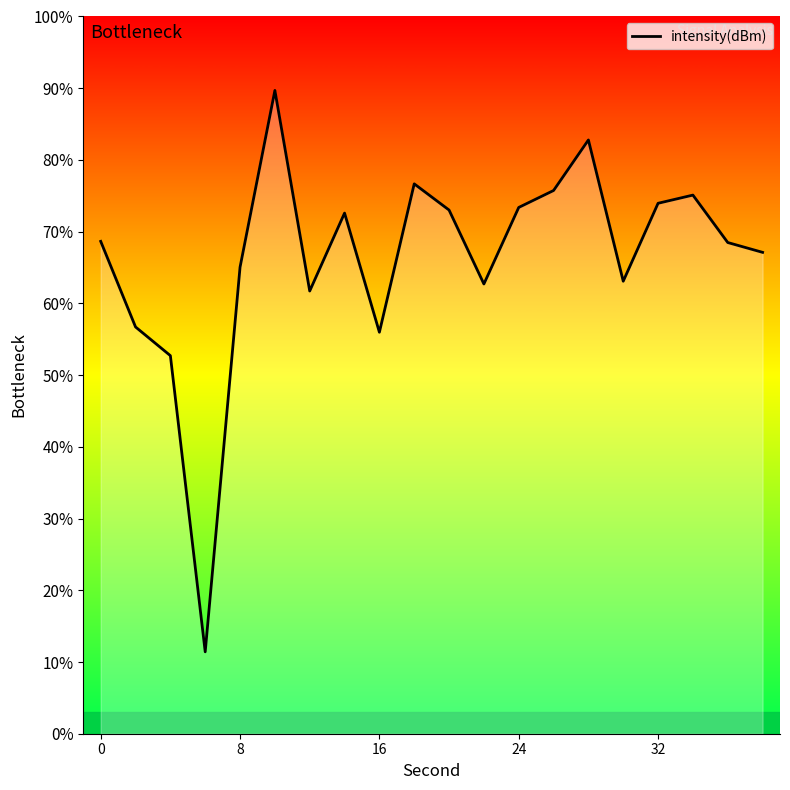

At which label is the value closest to -137?

16